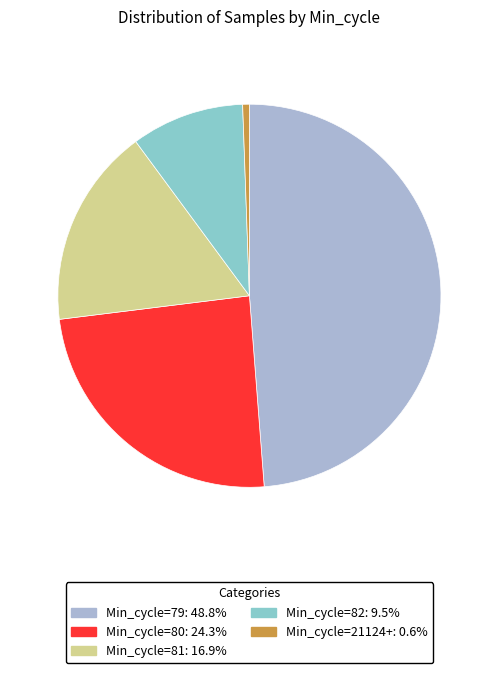

Is there any slice that represents more than half of the pie?

No